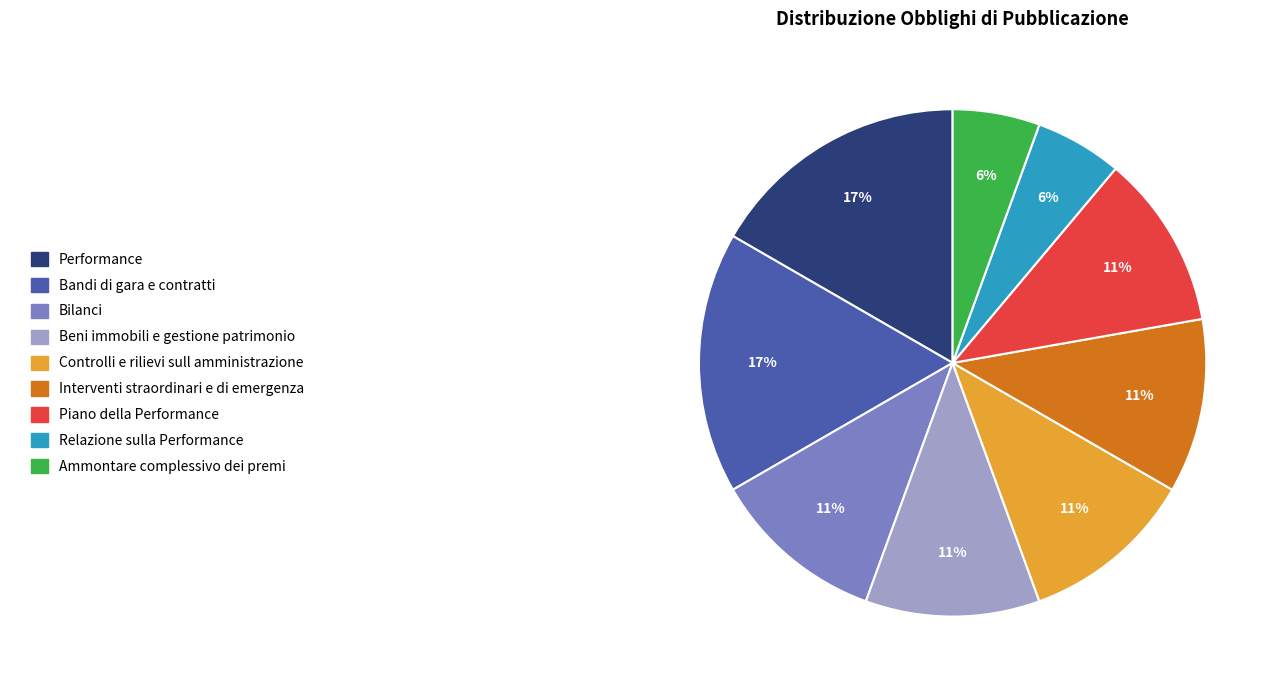

Is there any slice that represents more than half of the pie?

No